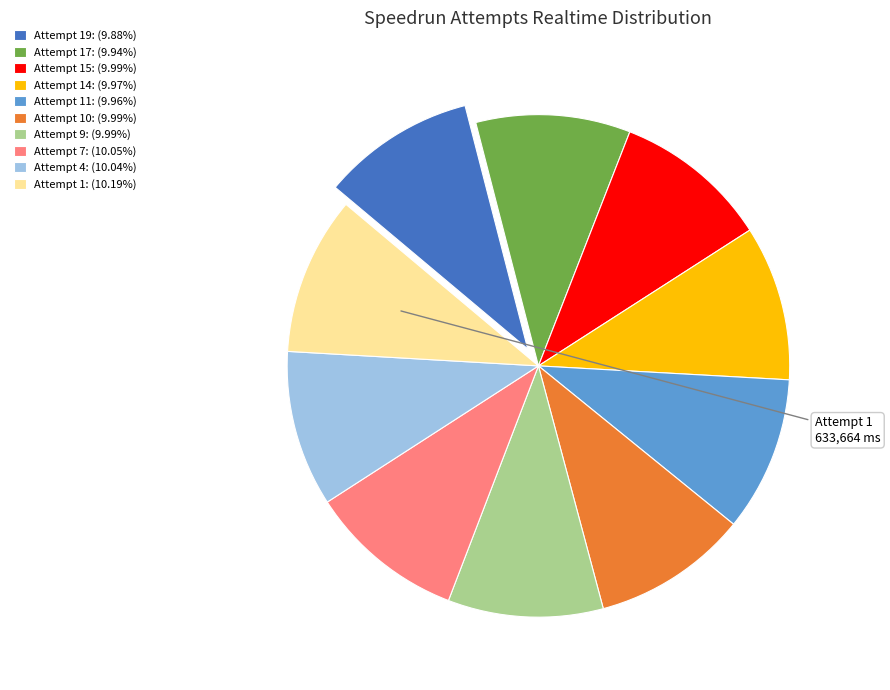

How many slices are in this pie chart?

10